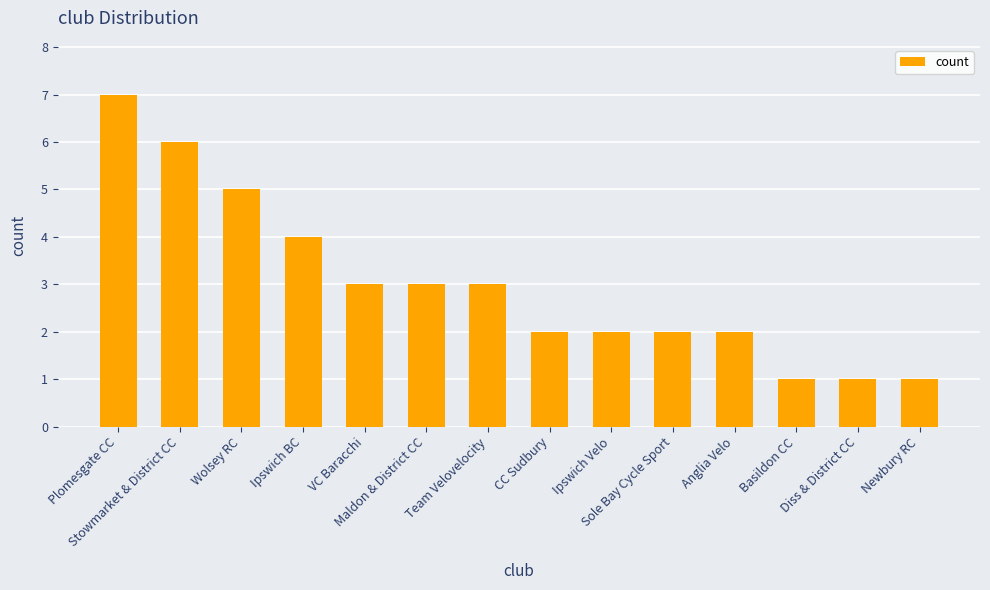

What is the average value?

3